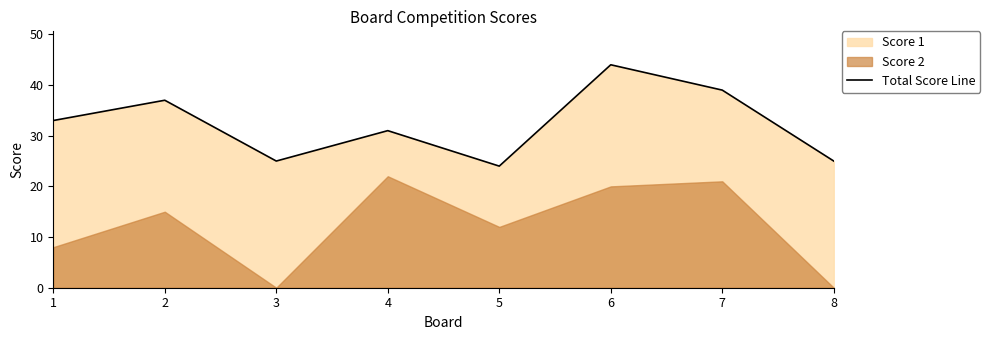

What is the difference between the maximum and minimum values?

20